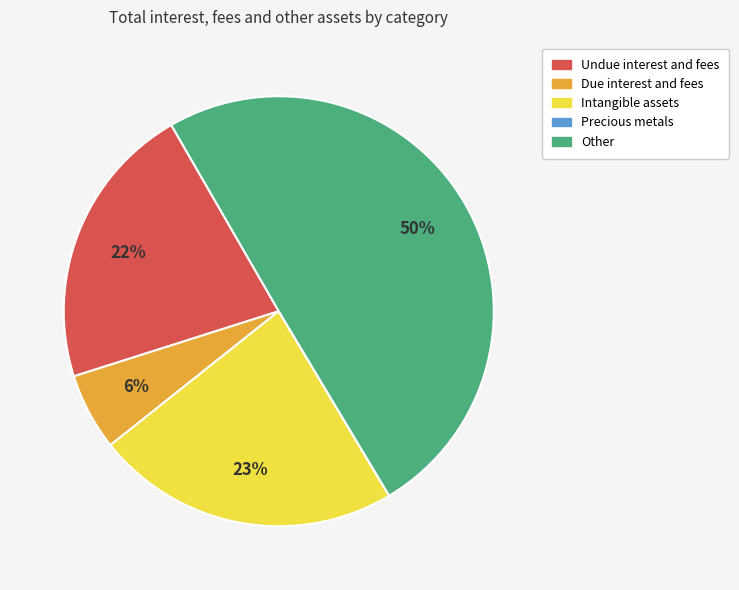

Combined, do Due interest and fees and Undue interest and fees account for over 50%?

No